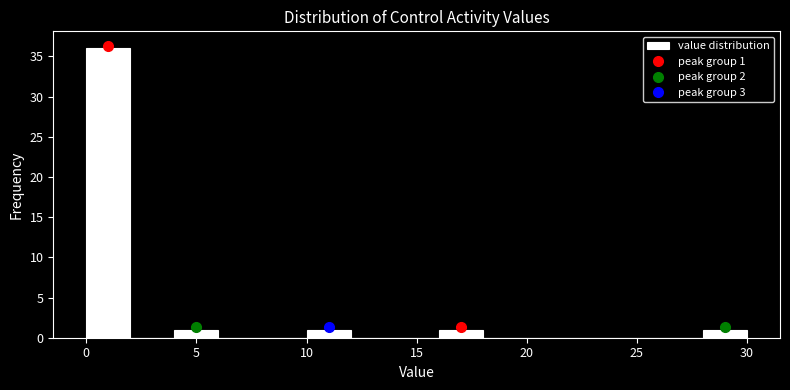

Which range on the x-axis has the tallest bar?

0 to 2